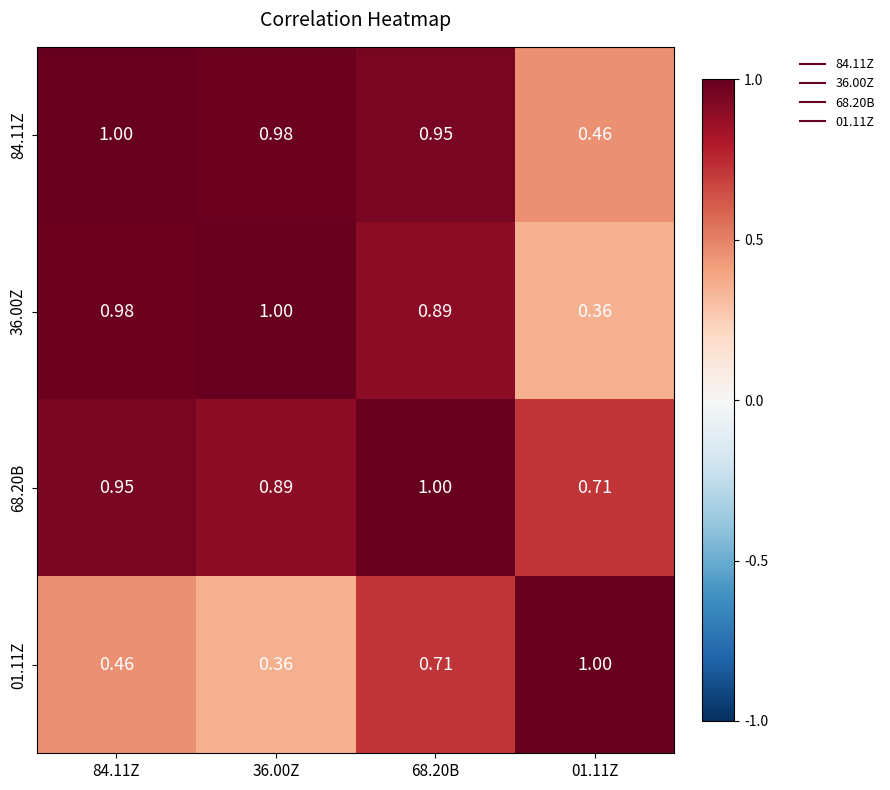

Which series has the largest total across all categories?

68.20B